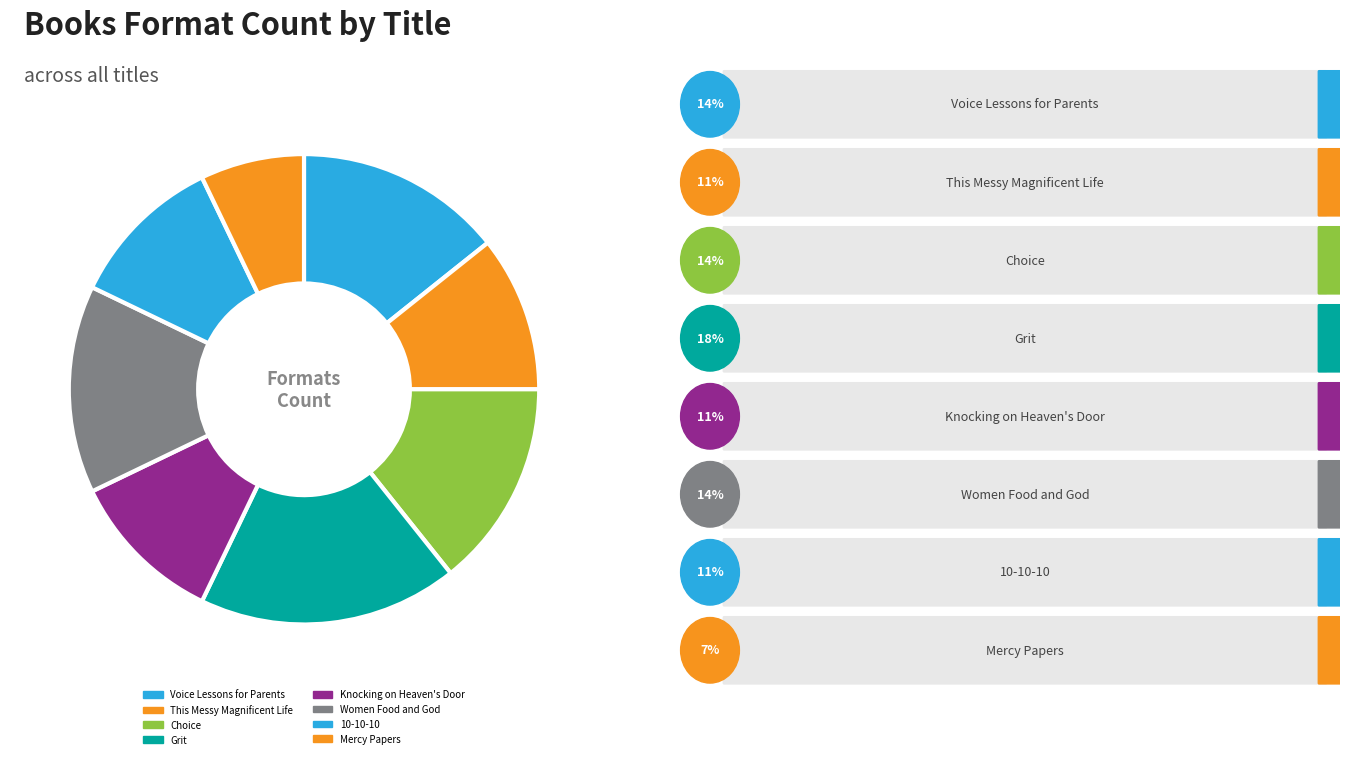

Do This Messy Magnificent Life and Choice together represent more than half of the pie?

No